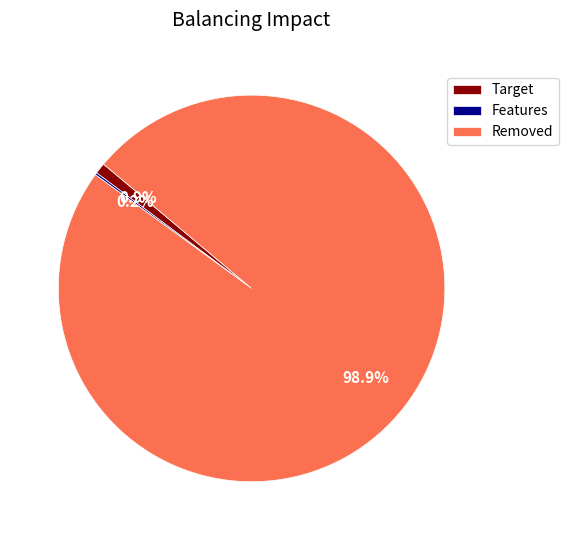

Which has a higher value, Target or Removed?

Removed